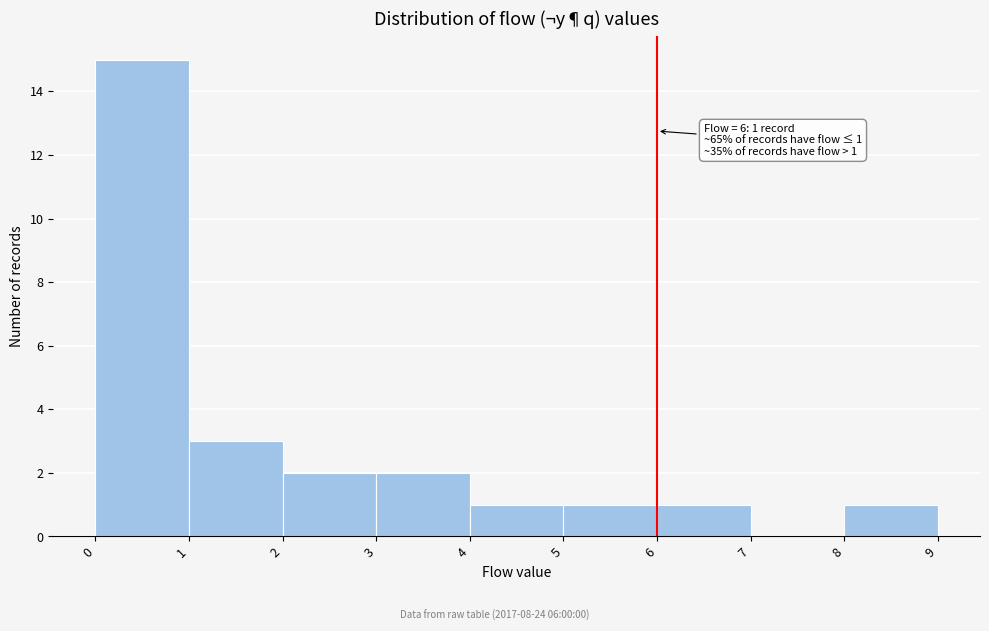

Which range on the x-axis has the tallest bar?

0 to 1